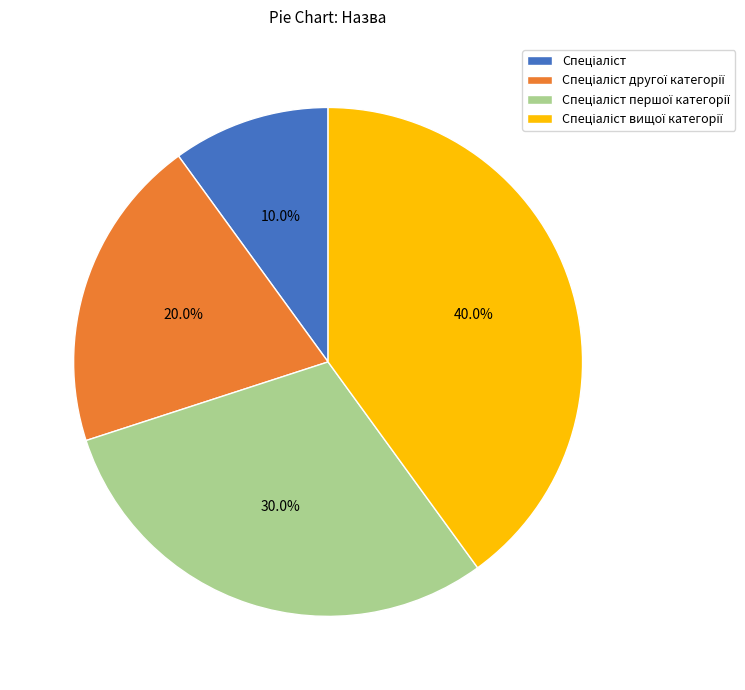

Does any single category account for the majority?

No